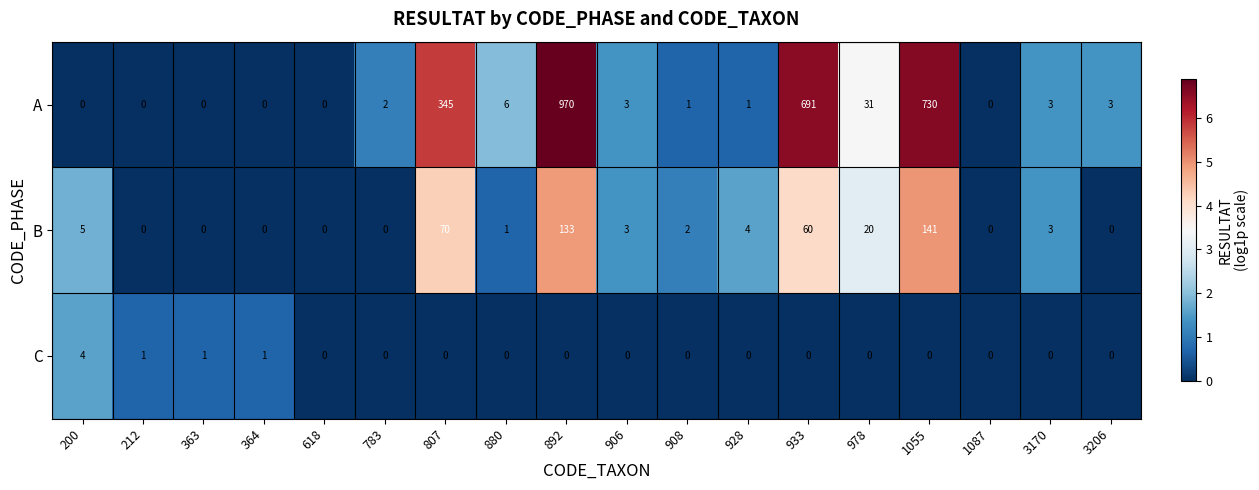

What is the difference between the maximum and second lowest values in the C series?

4